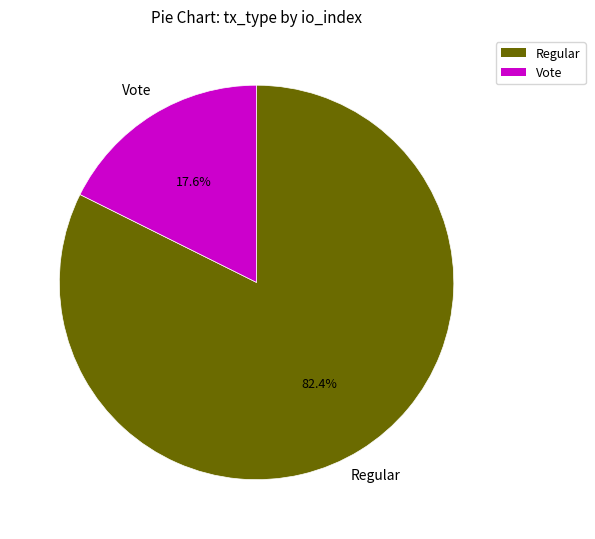

To the nearest percent, what percentage of the pie is Vote?

18%